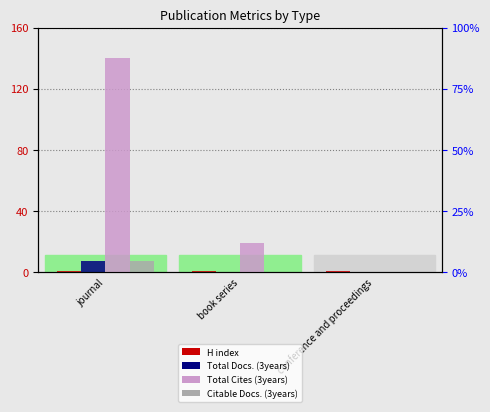

Between journal and conference and proceedings, which series saw the biggest shift?

Total Cites (3years)